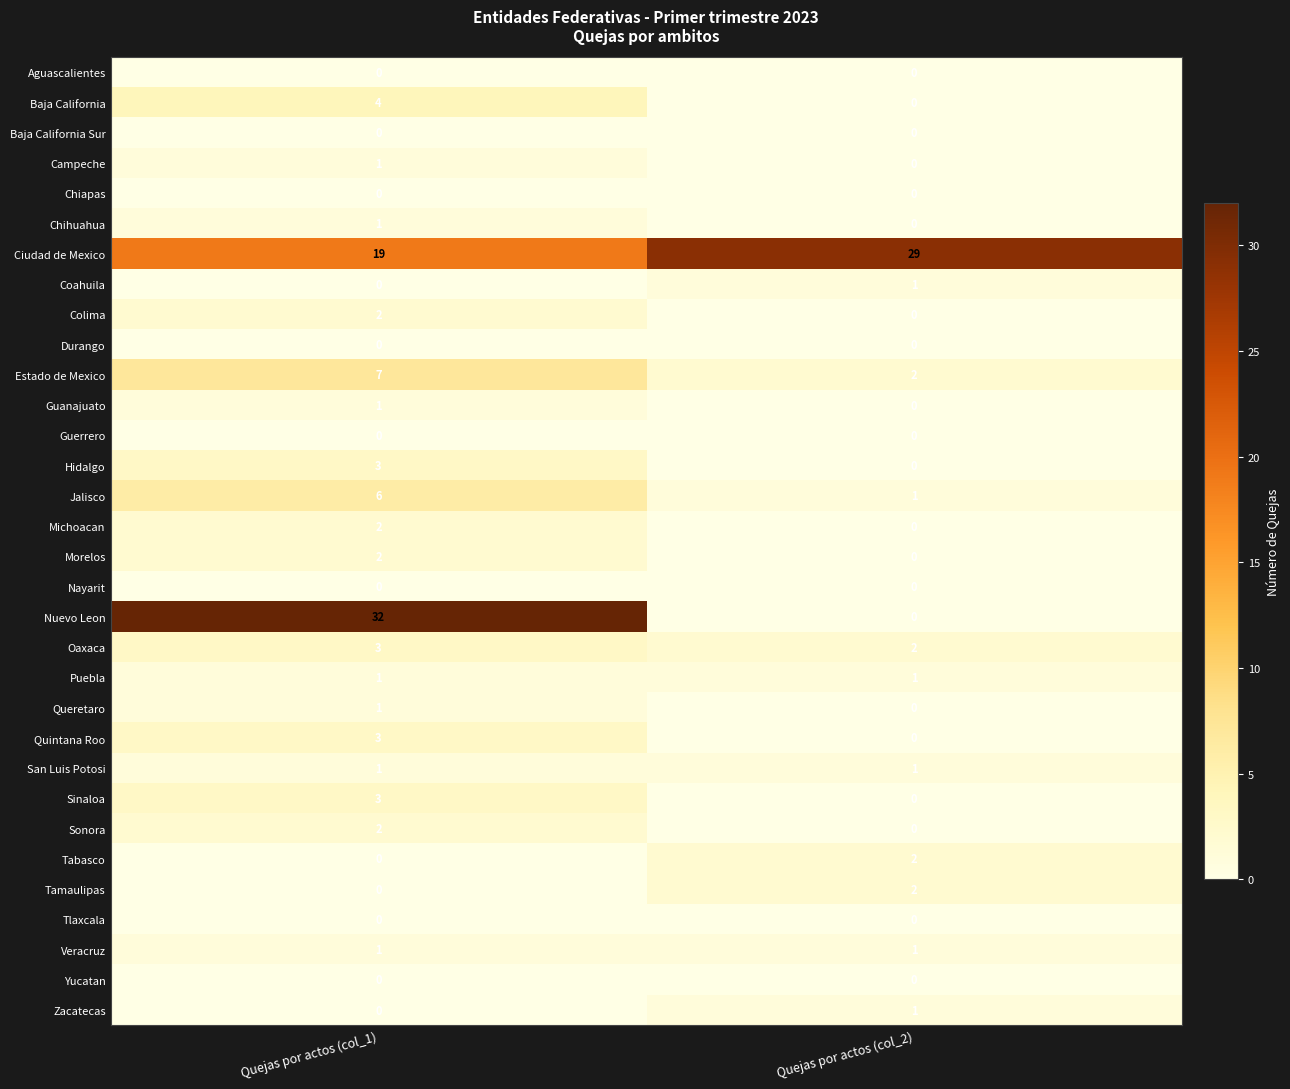

How many data points does each series have?

2